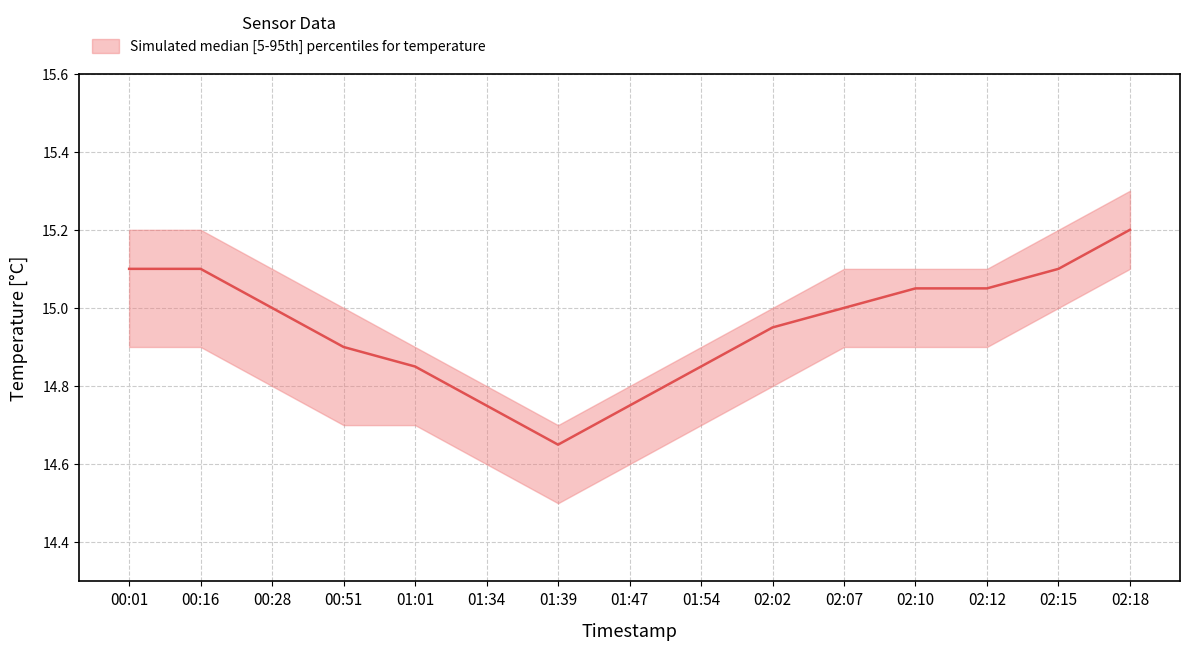

Where is the first local minimum for temperature_upper?

01:39